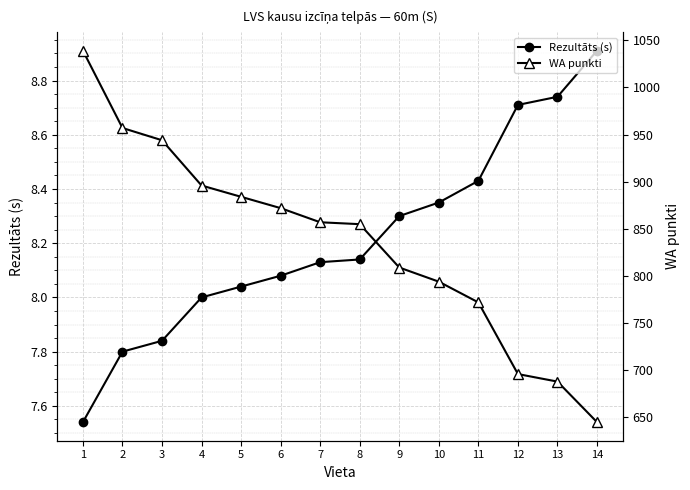

What is the total value across all series at 6?

880.1